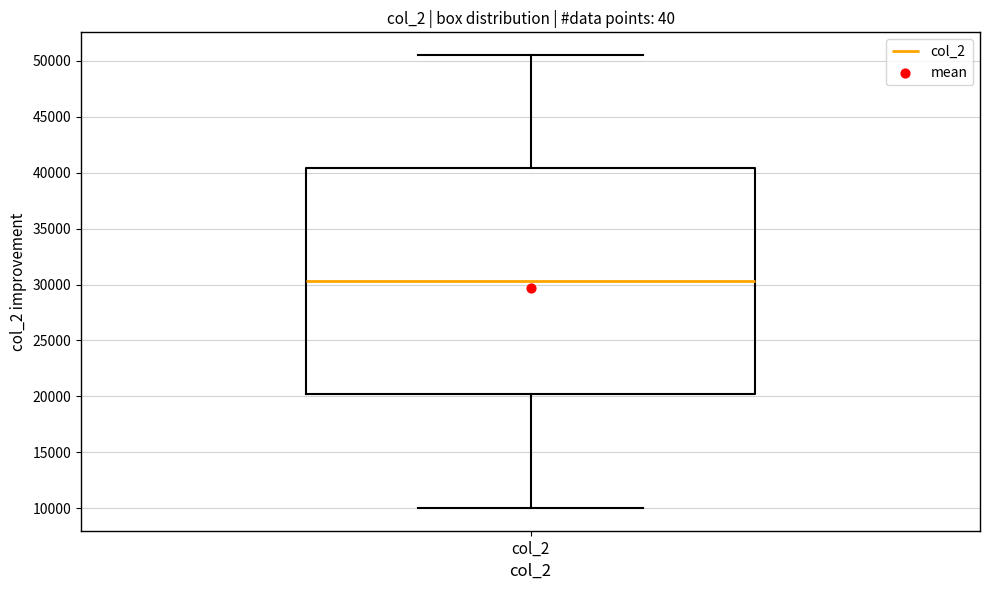

Where does the median line of the box for col_2 sit on the y-axis? The values are not printed on the chart, so give them approximately, as read against the axis.

30500